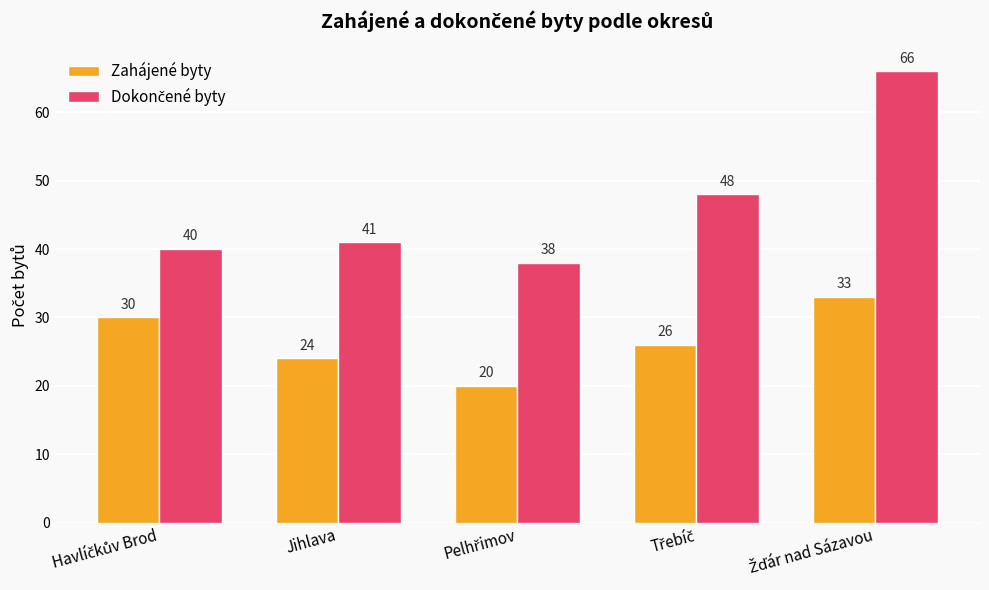

Count the Zahájené byty values in the range 24 to 30.

3